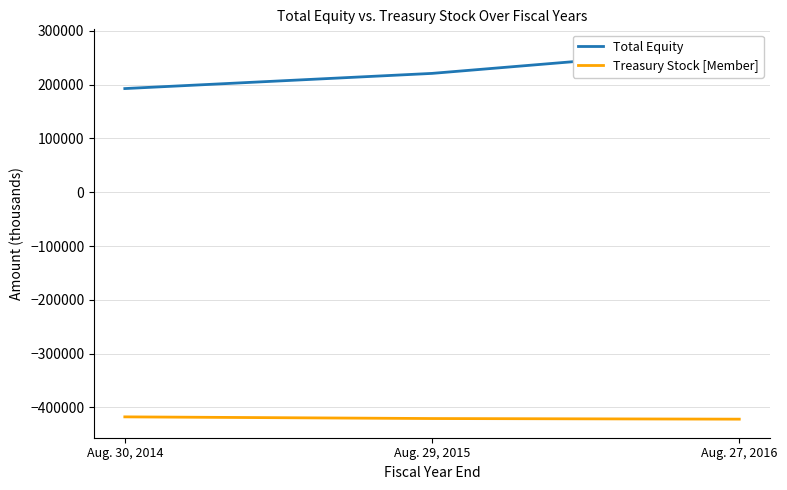

List the series in order of their overall mean, lowest first.

Treasury Stock [Member], Total Equity